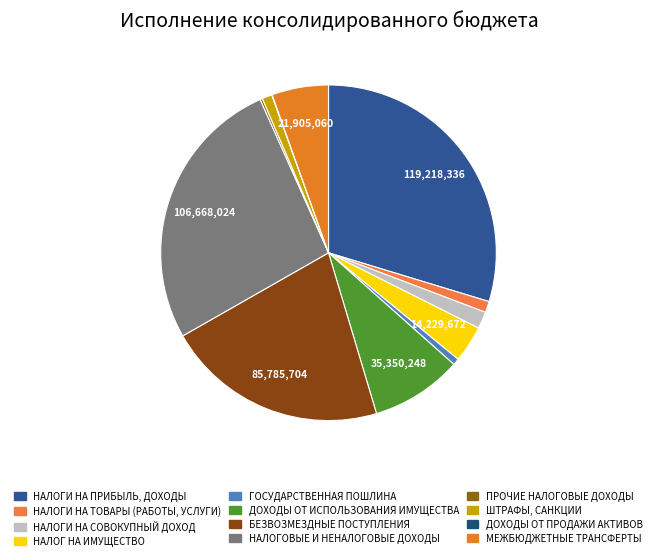

What is the change in value from НАЛОГИ НА ТОВАРЫ (РАБОТЫ, УСЛУГИ) to ГОСУДАРСТВЕННАЯ ПОШЛИНА?

-1793670.1